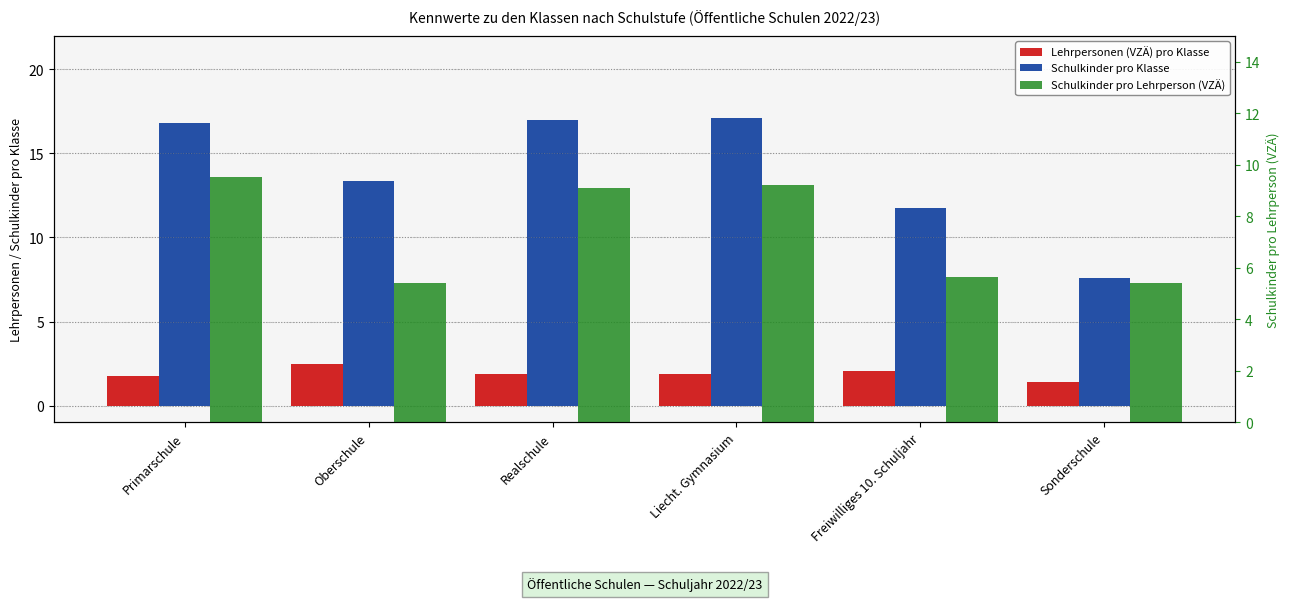

What is the label of the 3rd bar from the left?

Realschule